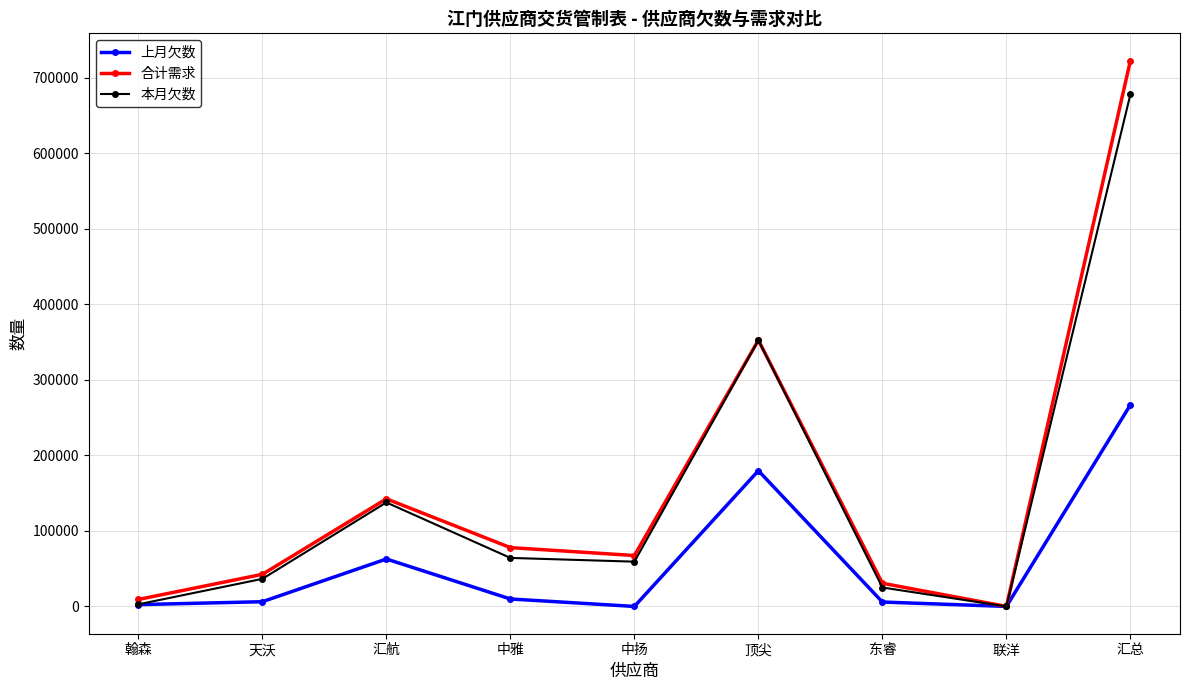

True or false: 上月欠数 has a value of 62809 at 汇航.

True